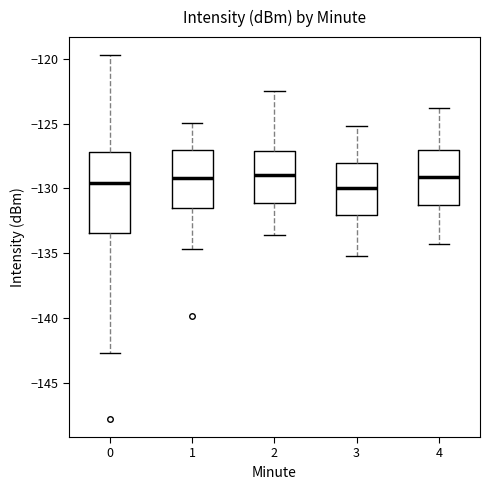

Reading left to right, transcribe this box plot: for each box, give where its median line is, the range the box spans, and where its two whiskers end, as read against the y-axis. The values are not printed on the chart, so give them approximately, as read against the axis.

0: median -129.5, box -133.5 to -127.0, whiskers -142.5 to -119.5
1: median -129.0, box -131.5 to -127.0, whiskers -134.5 to -125.0
2: median -129.0, box -131.0 to -127.0, whiskers -133.5 to -122.5
3: median -130.0, box -132.0 to -128.0, whiskers -135.0 to -125.0
4: median -129.0, box -131.5 to -127.0, whiskers -134.5 to -124.0